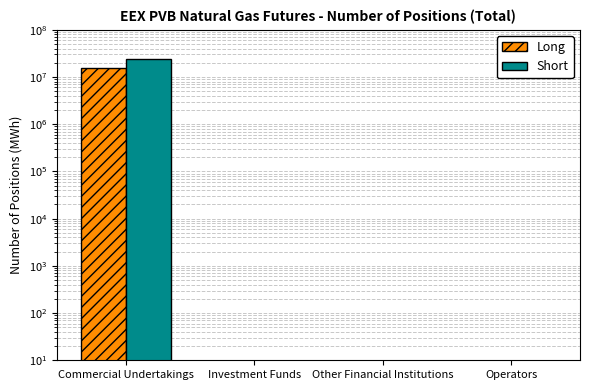

What is the label of the 1st bar from the left?

Commercial Undertakings